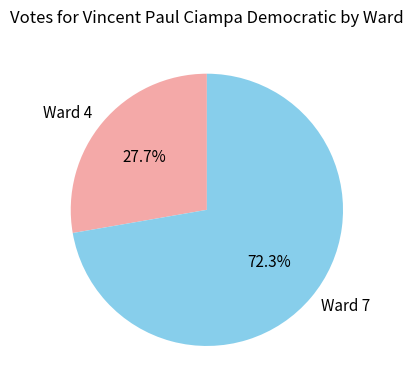

To the nearest percent, what is the difference between the Ward 7 and Ward 4 slice percentages?

45%